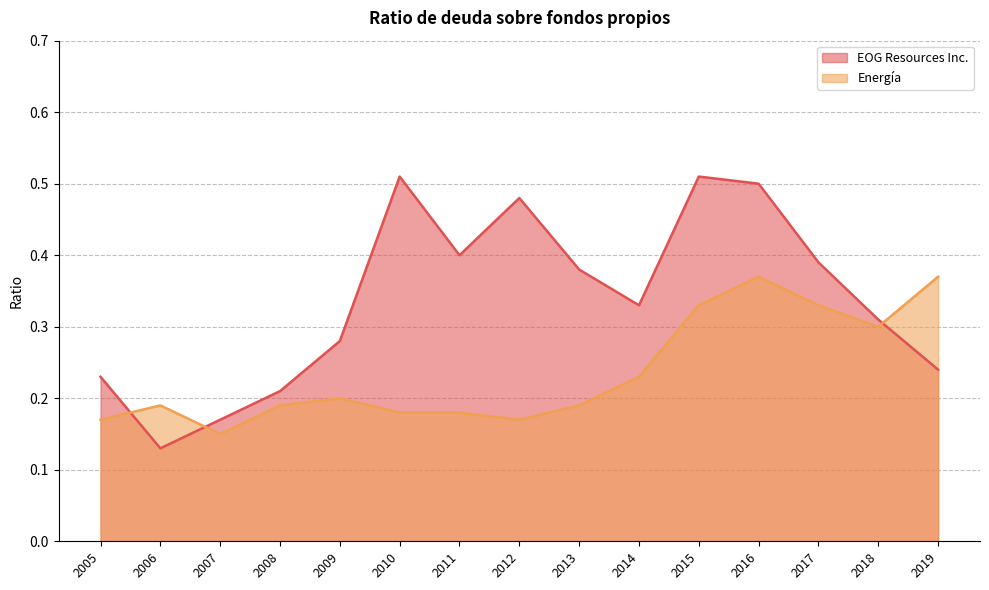

Reading left to right, extract all data points from this chart.

EOG Resources Inc.: 2019=0.2	2018=0.3	2017=0.4	2016=0.5	2015=0.5	2014=0.3	2013=0.4	2012=0.5	2011=0.4	2010=0.5	2009=0.3	2008=0.2	2007=0.2	2006=0.1	2005=0.2
Energía: 2019=0.4	2018=0.3	2017=0.3	2016=0.4	2015=0.3	2014=0.2	2013=0.2	2012=0.2	2011=0.2	2010=0.2	2009=0.2	2008=0.2	2007=0.1	2006=0.2	2005=0.2